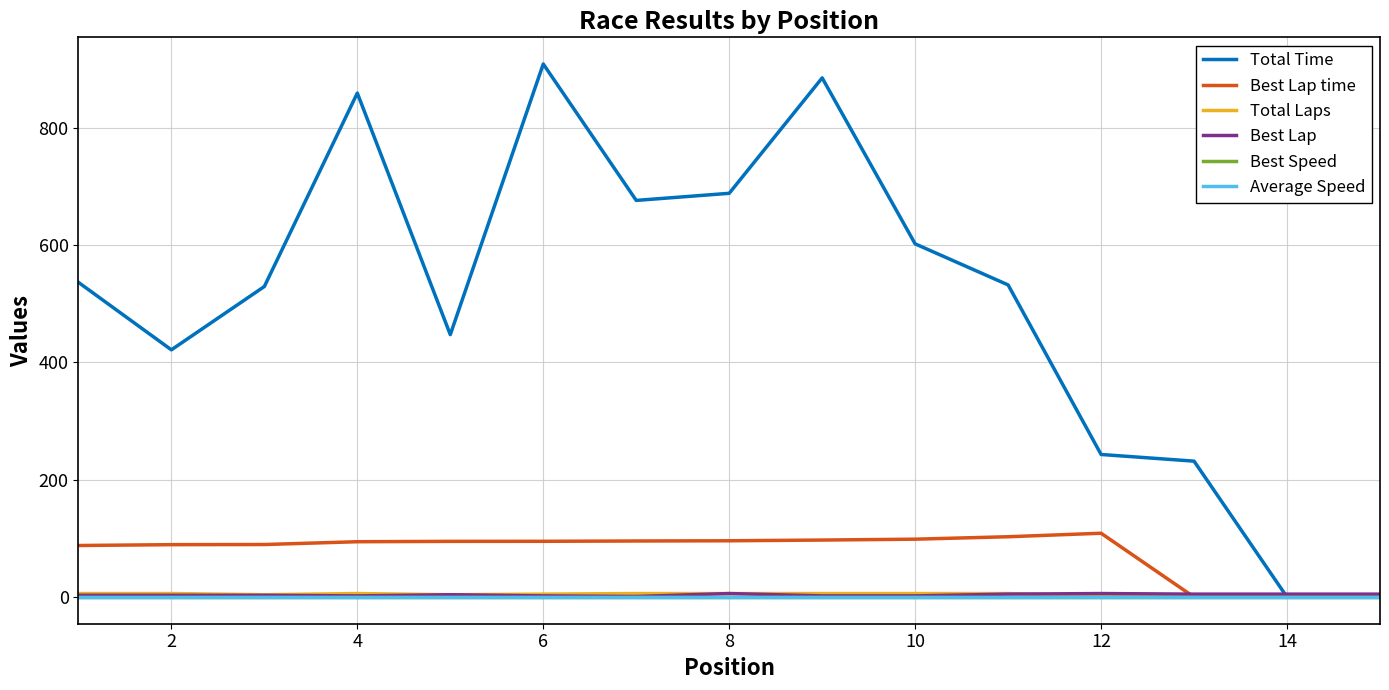

Which series has the largest range (max minus min)?

Total Time